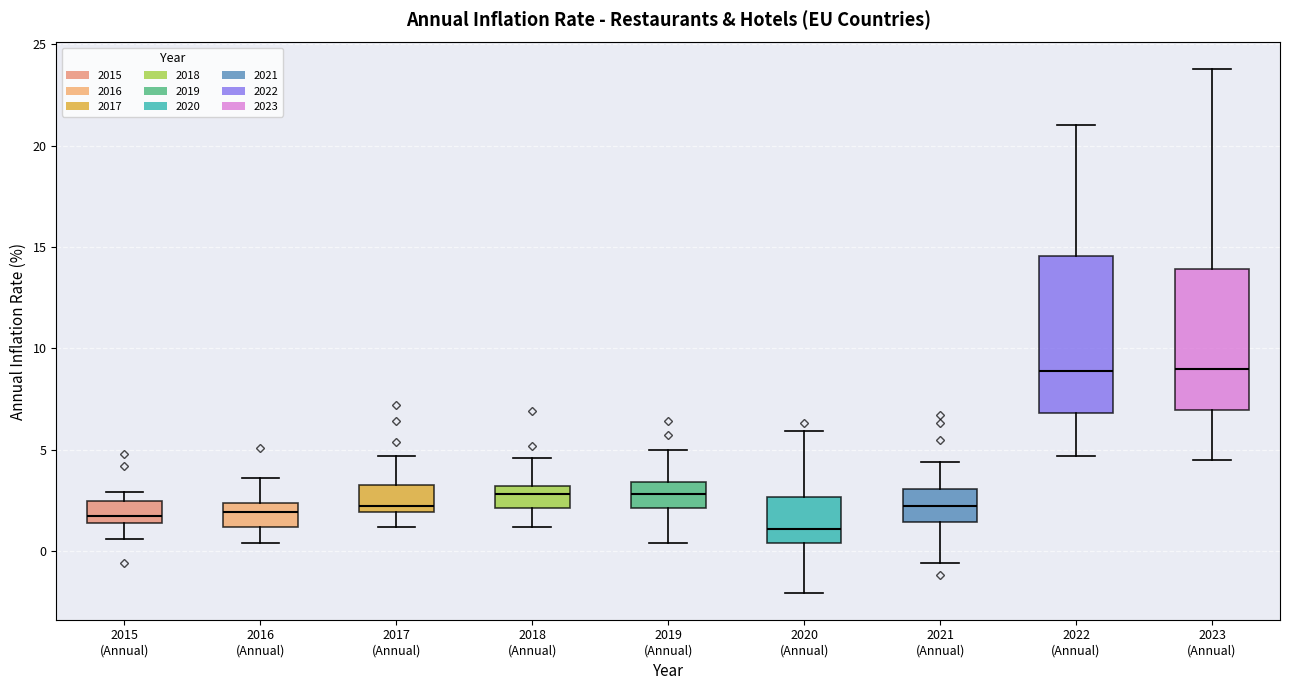

Reading left to right, read every box against the y-axis: the position of its median line, the range the box covers, and the ends of its whiskers. The values are not printed on the chart, so give them approximately, as read against the axis.

2015 (Annual): median 1.5 (just above the box's lower edge), box 1.5 to 2.5, whiskers 0.5 to 3.0
2016 (Annual): median 2.0, box 1.0 to 2.5, whiskers 0.5 to 3.5
2017 (Annual): median 2.0 (just above the box's lower edge), box 2.0 to 3.5, whiskers 1.0 to 4.5
2018 (Annual): median 3.0 (inside the box), box 2.0 to 3.0, whiskers 1.0 to 4.5
2019 (Annual): median 3.0, box 2.0 to 3.5, whiskers 0.5 to 5.0
2020 (Annual): median 1.0, box 0.5 to 2.5, whiskers -2.0 to 6.0
2021 (Annual): median 2.0, box 1.5 to 3.0, whiskers -0.5 to 4.5
2022 (Annual): median 9.0, box 7.0 to 14.5, whiskers 4.5 to 21.0
2023 (Annual): median 9.0, box 7.0 to 14.0, whiskers 4.5 to 24.0